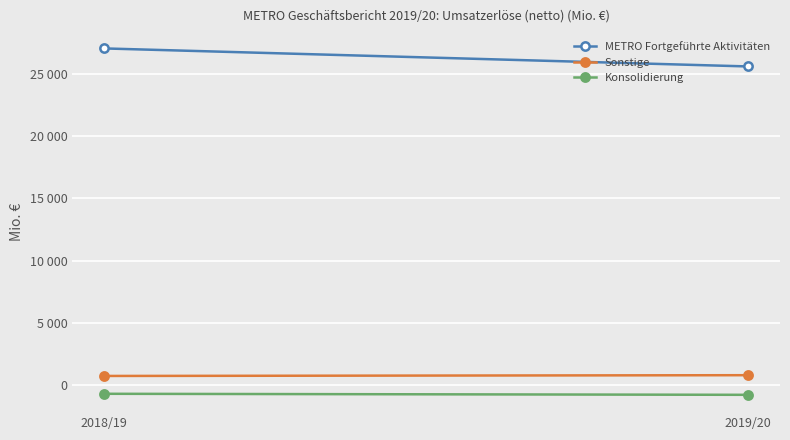

What is the minimum value for METRO Fortgeführte Aktivitäten?

25632